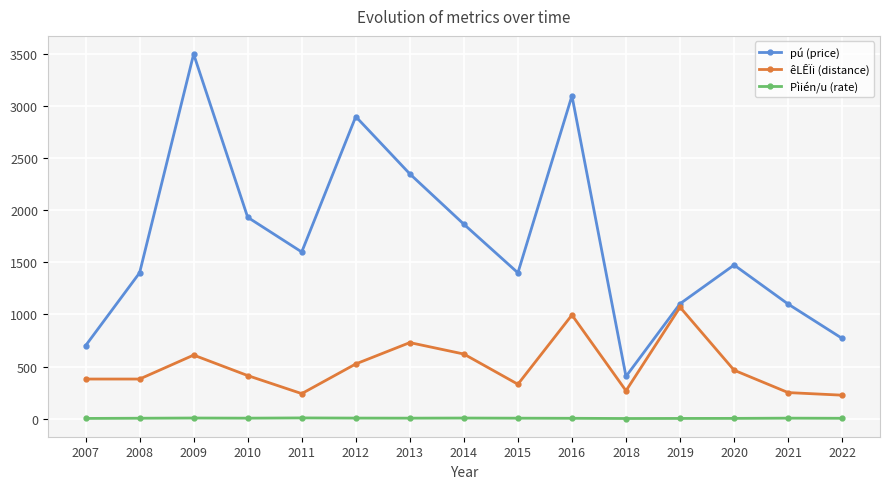

Where does the êLÊÏi (distance) series first go above 413?

2009